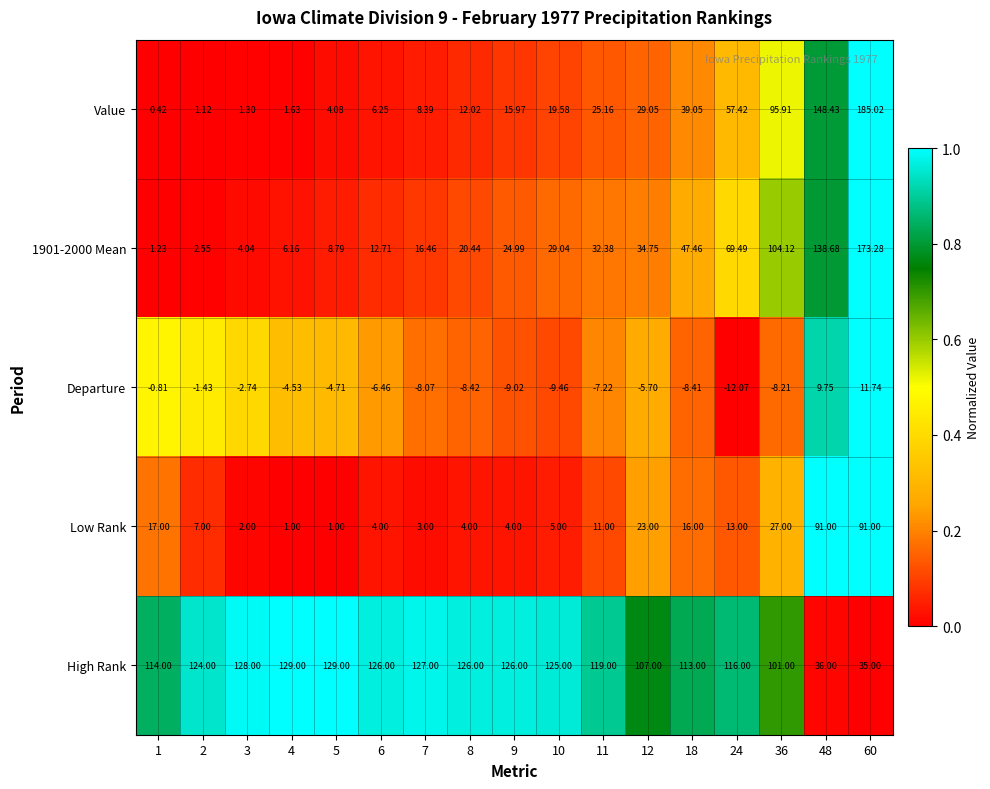

Which series has the widest spread of values?

Value